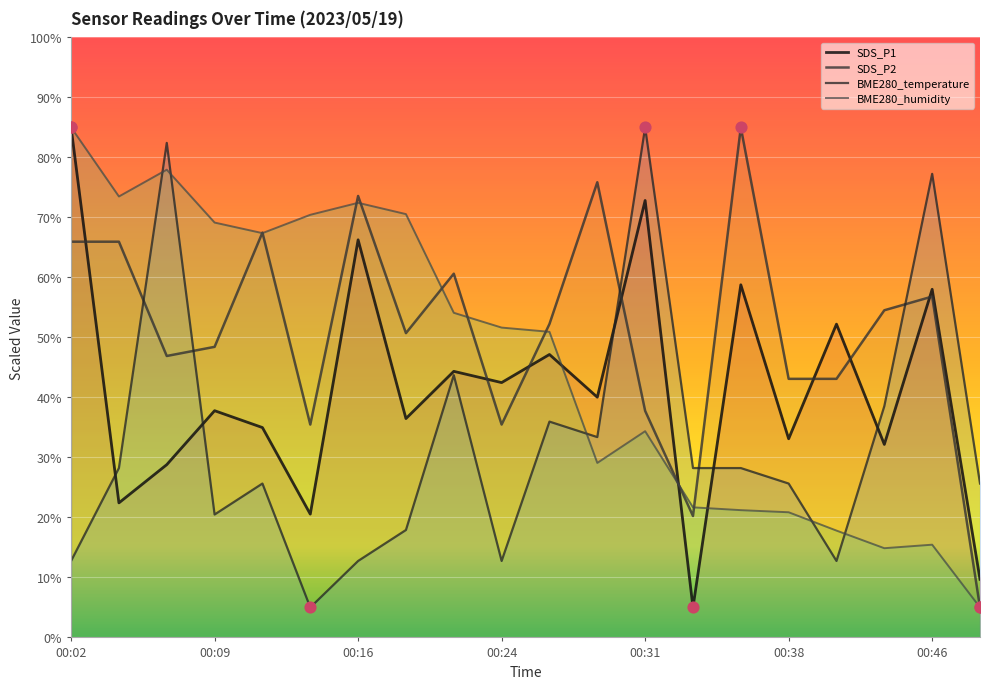

Which series has the largest Y range (max minus min)?

SDS_P1